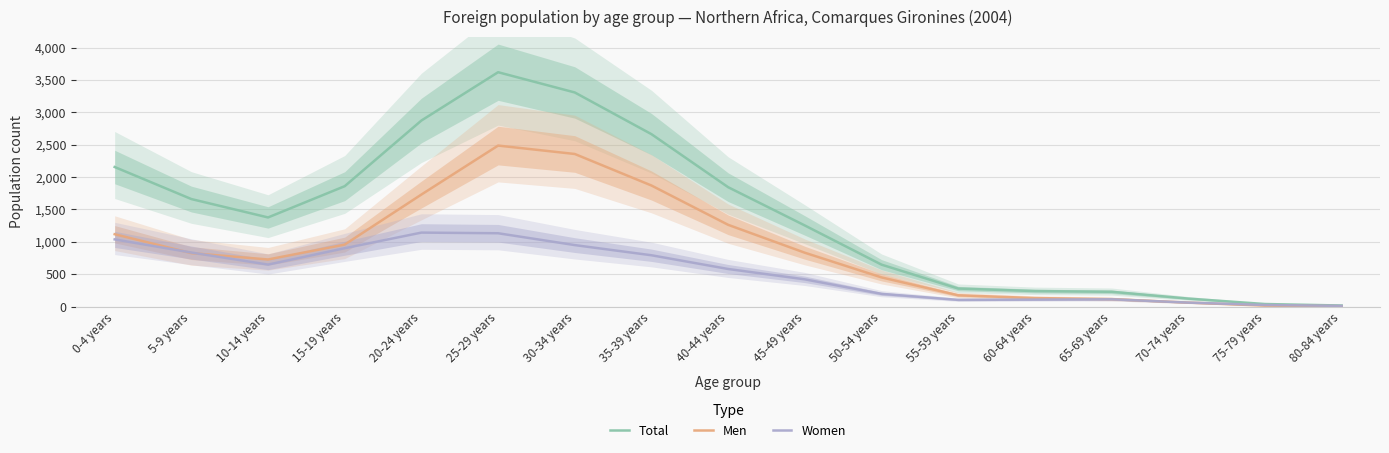

What is the value of the Total point at the 9th from the left?

1844